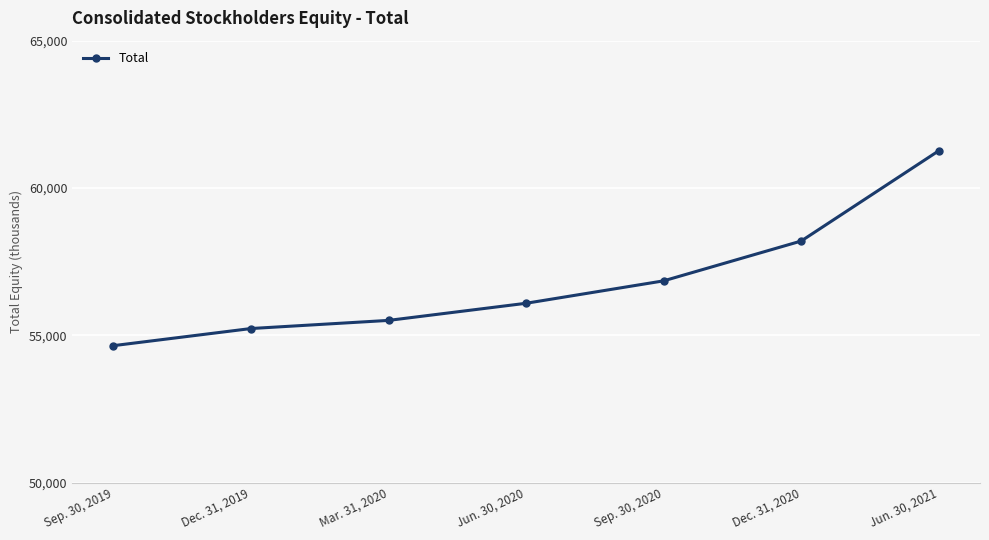

Rank the categories by value from highest to lowest.

Jun. 30, 2021, Dec. 31, 2020, Sep. 30, 2020, Jun. 30, 2020, Mar. 31, 2020, Dec. 31, 2019, Sep. 30, 2019